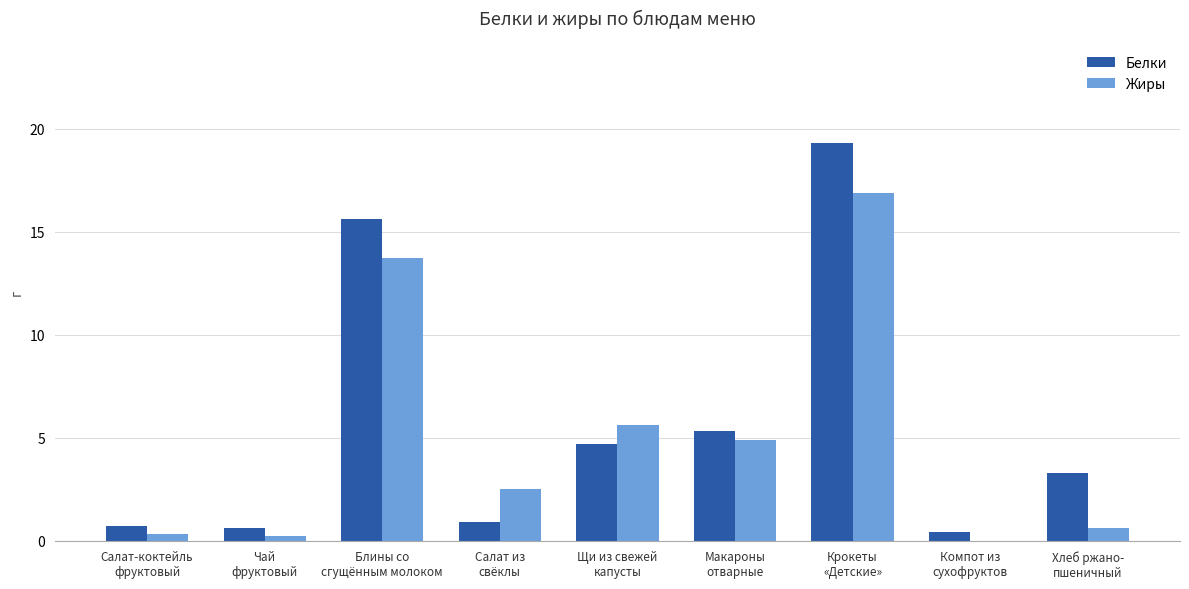

What is the sum of all Жиры values?

44.7